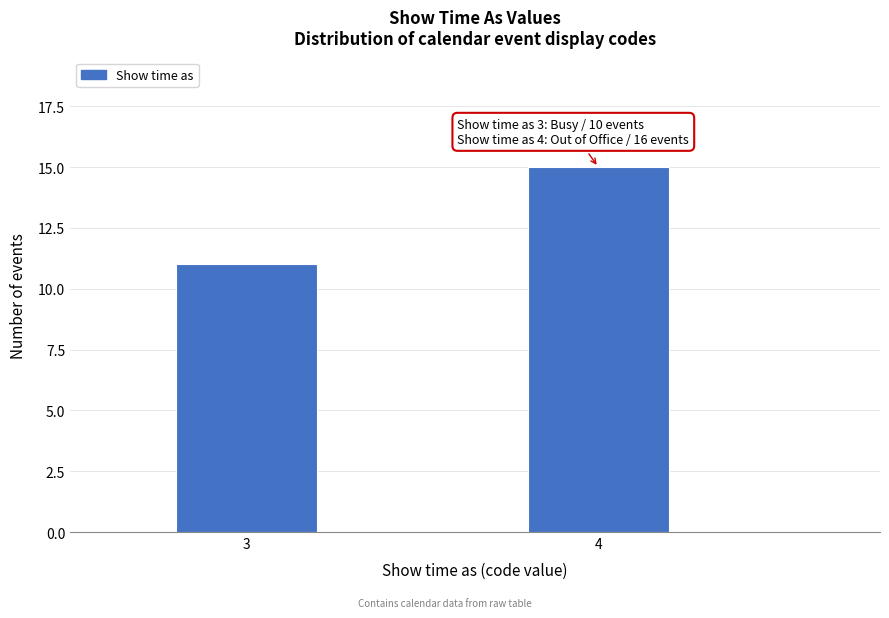

Reading right to left, transcribe all the data shown in this chart.

15	11